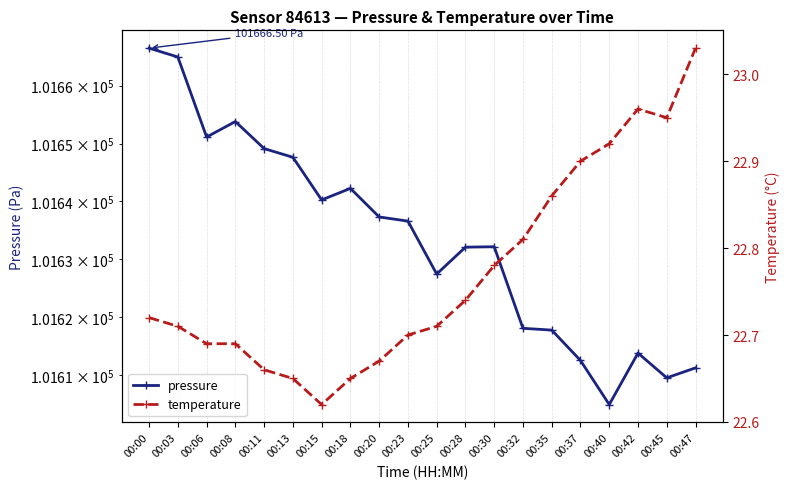

True or false: temperature and pressure intersect in this chart.

False